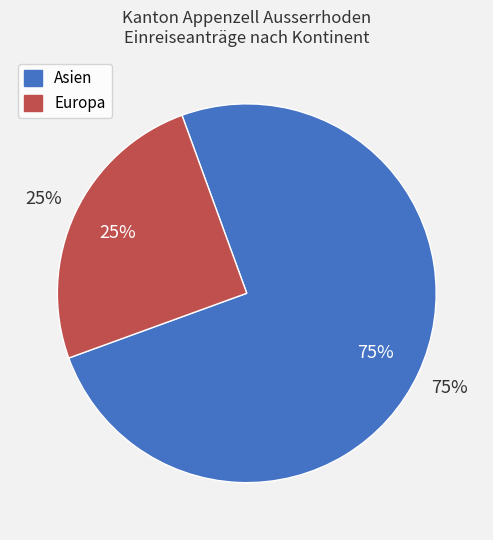

To the nearest percent, what is the average slice percentage?

50%